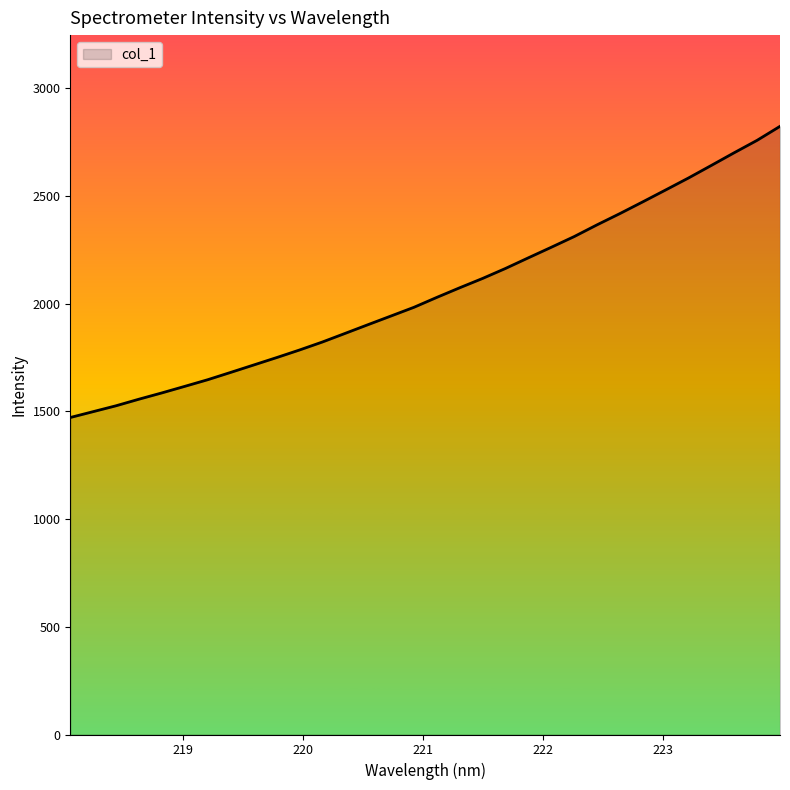

What is the minimum value shown in the chart?

1471.5